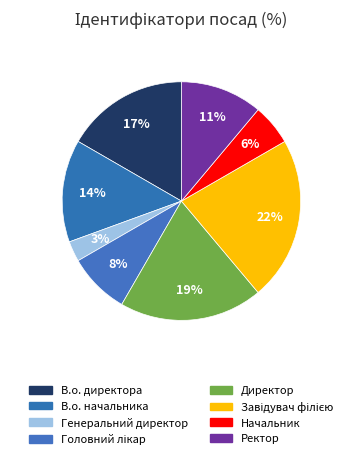

Is the sum of Начальник and Ректор greater than half?

No